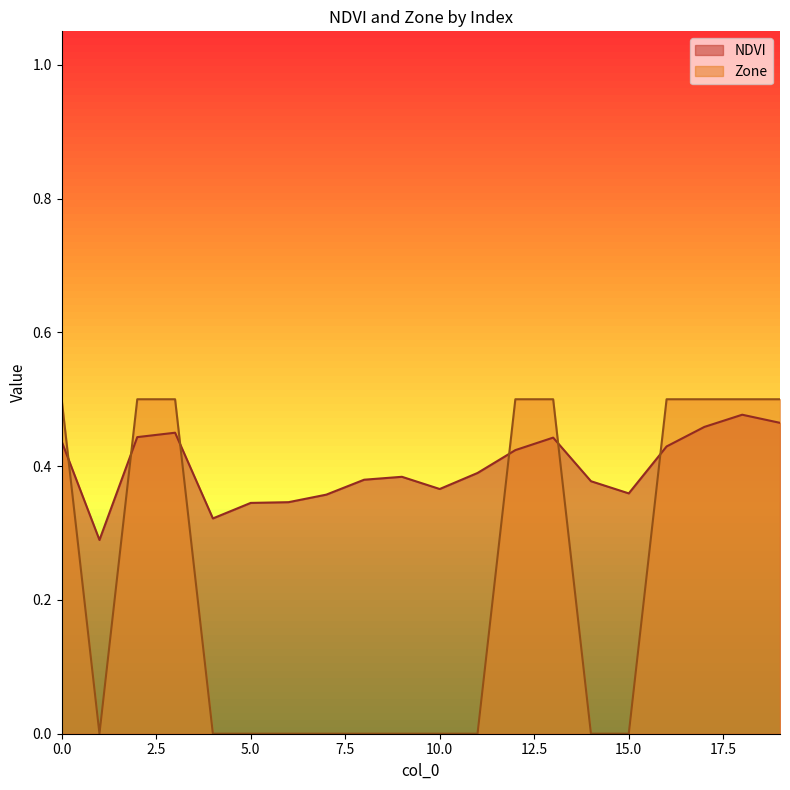

How many lines are shown in the chart?

2